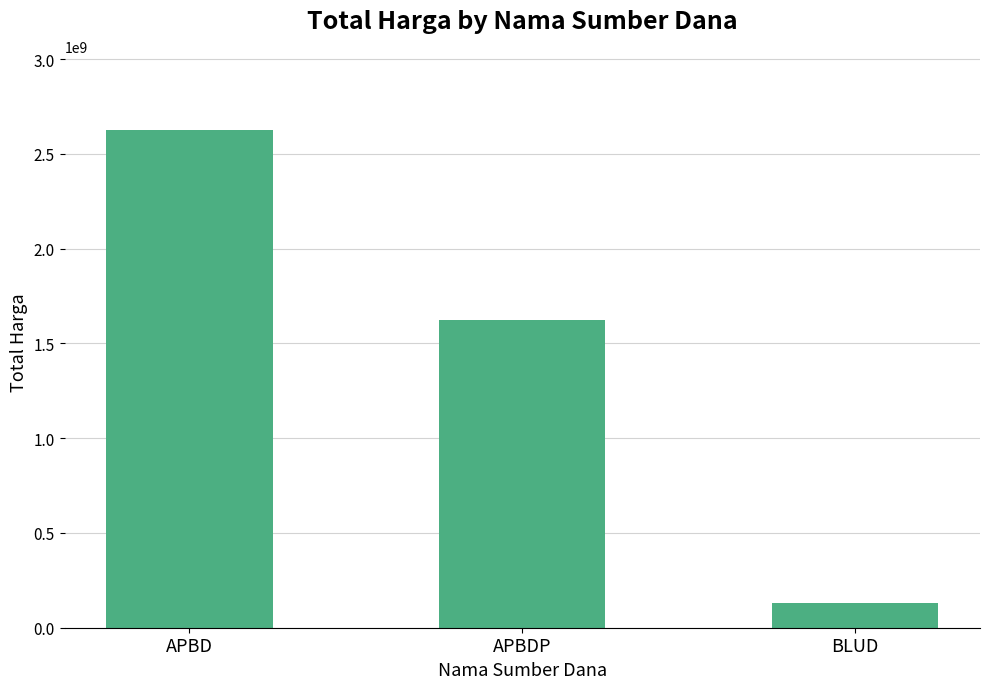

At which label is the value closest to 1376788512?

APBDP